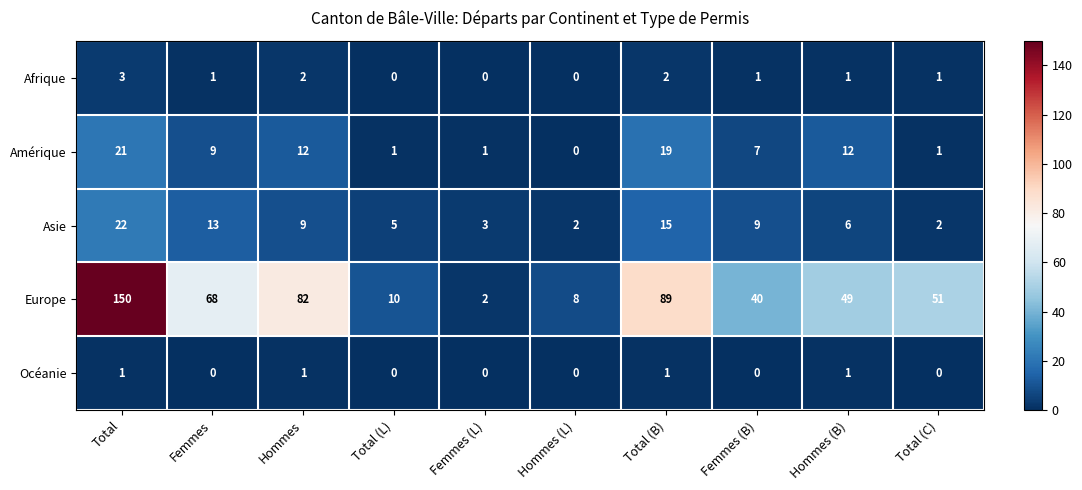

Between Hommes and Total (C), which series saw the biggest shift?

Europe